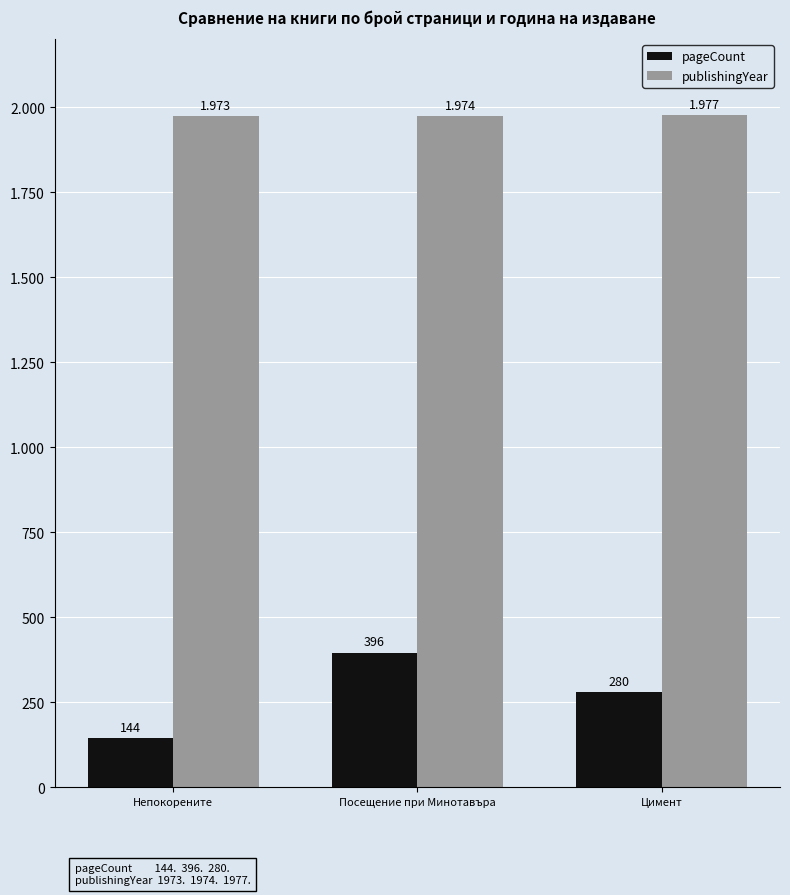

List the series in order of their overall mean, lowest first.

pageCount, publishingYear